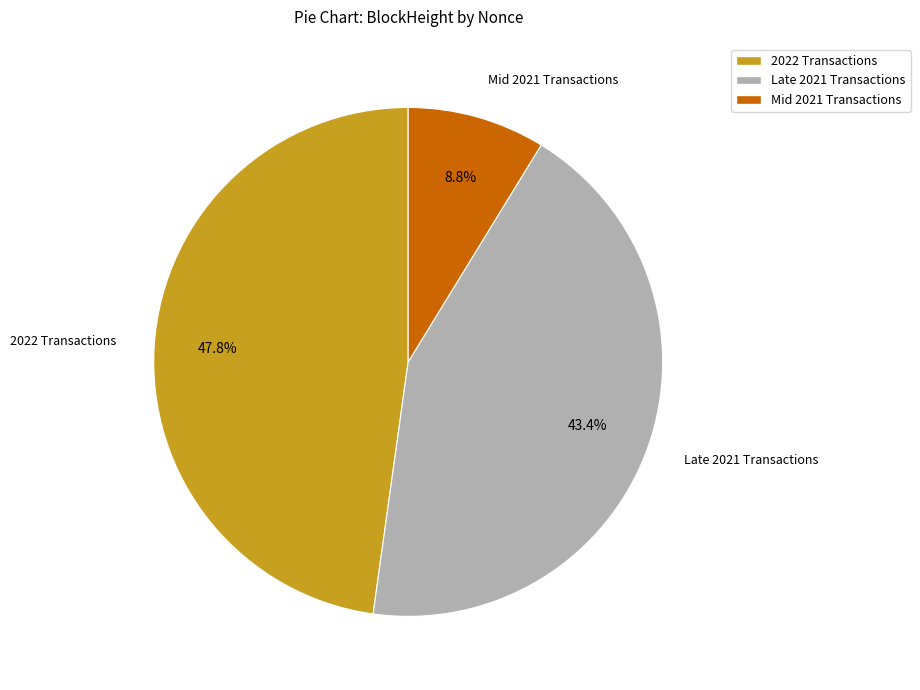

How much of the chart is everything except Late 2021 Transactions?

56.6%